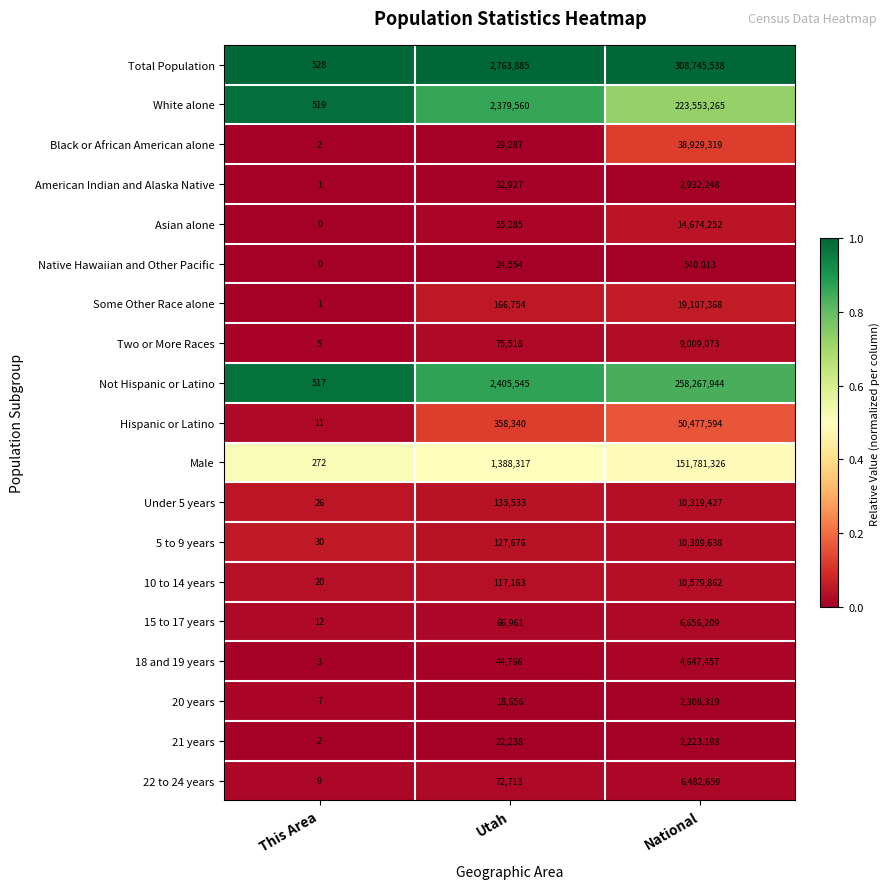

At which label is 18 and 19 years closest to 2323730?

Utah